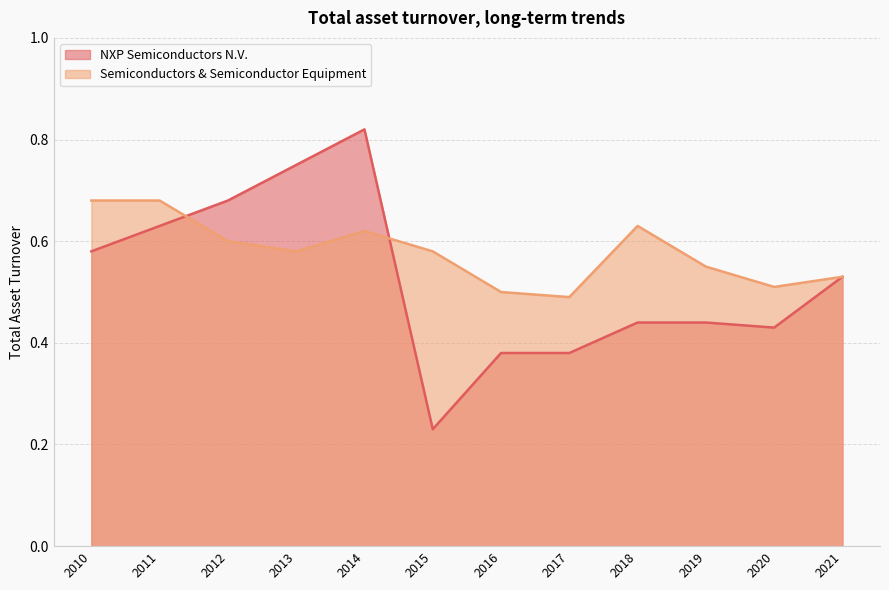

List the series in order of their peak value, lowest first.

Semiconductors & Semiconductor Equipment, NXP Semiconductors N.V.